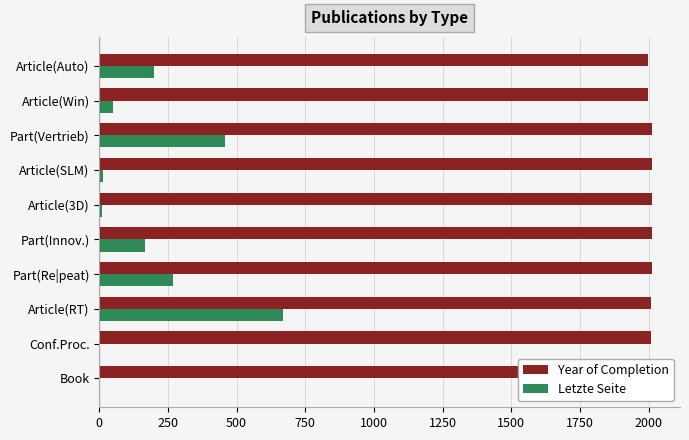

The value of Letzte Seite at Part(Vertrieb) is 99. True or false?

False